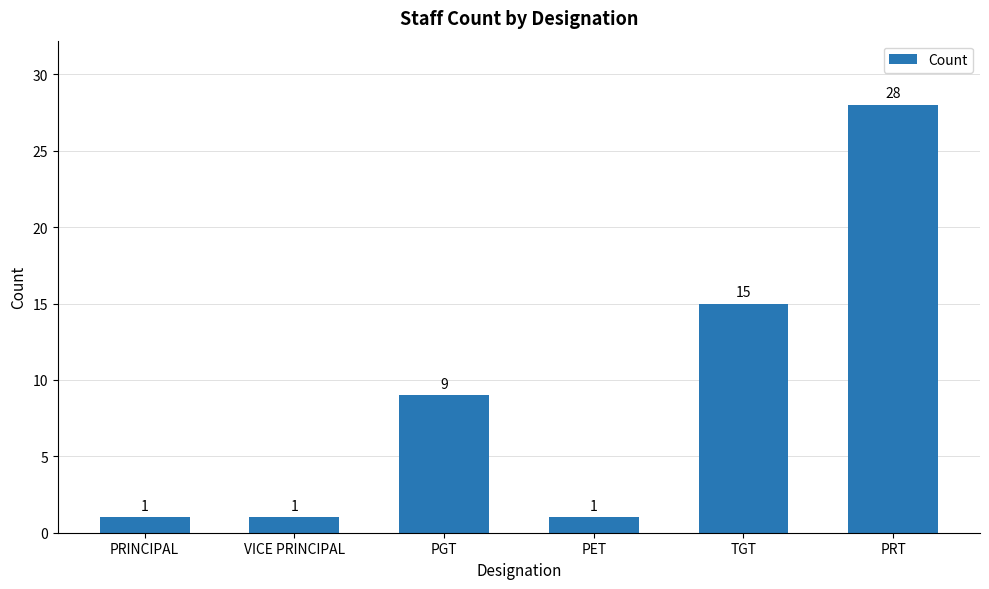

What is the label of the 2nd bar from the right?

TGT